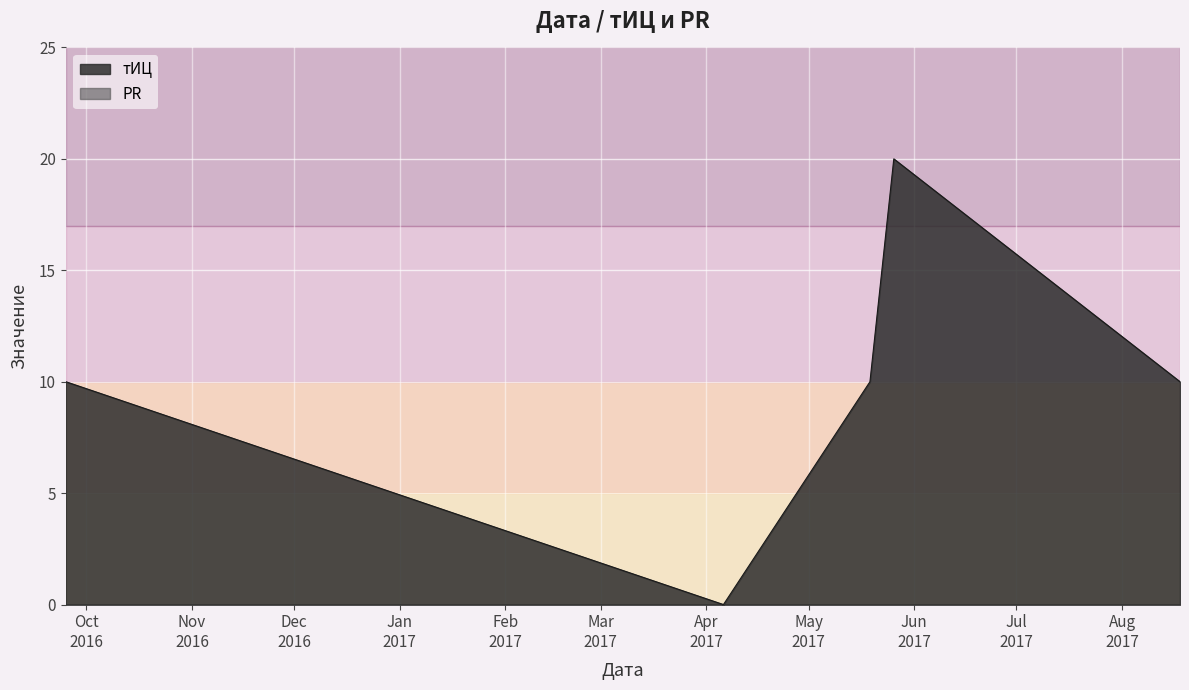

What is the difference between the values at 2017-05-19 and 2017-05-26?

10